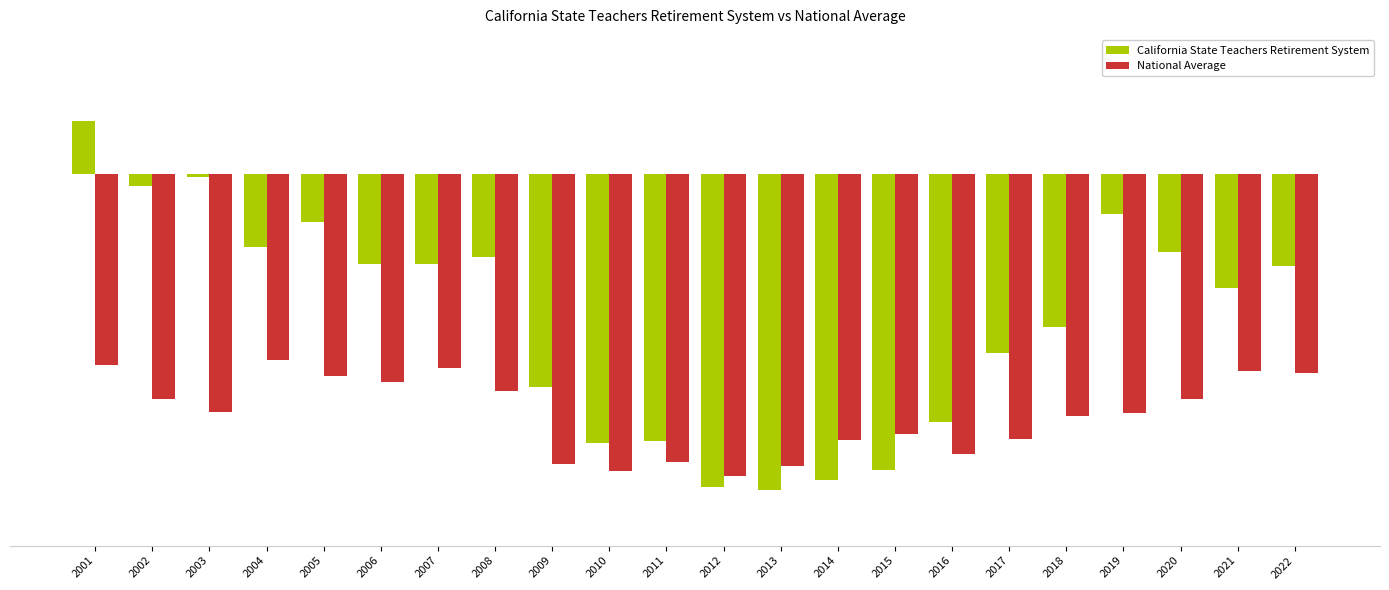

At which category does the chart reach its peak across all series?

2001